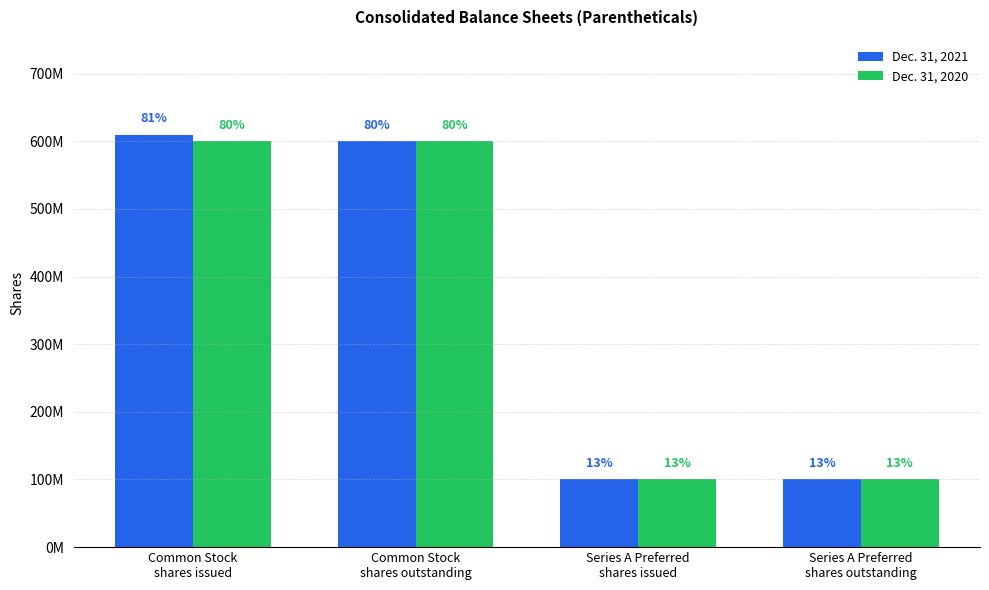

What are all the series names shown in the legend?

Dec. 31, 2021, Dec. 31, 2020